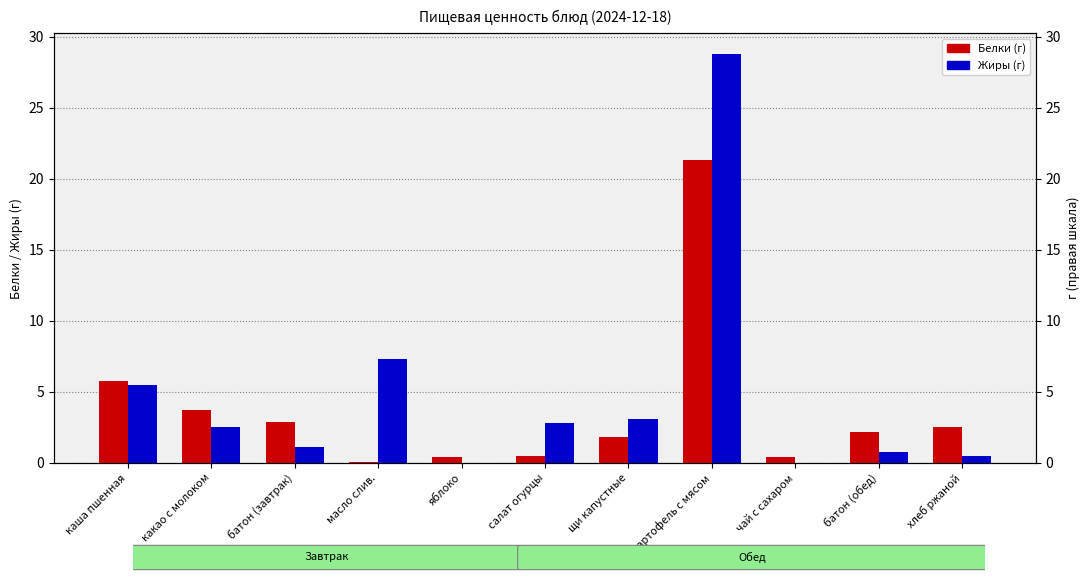

What are all the series names shown in the legend?

Белки, Жиры